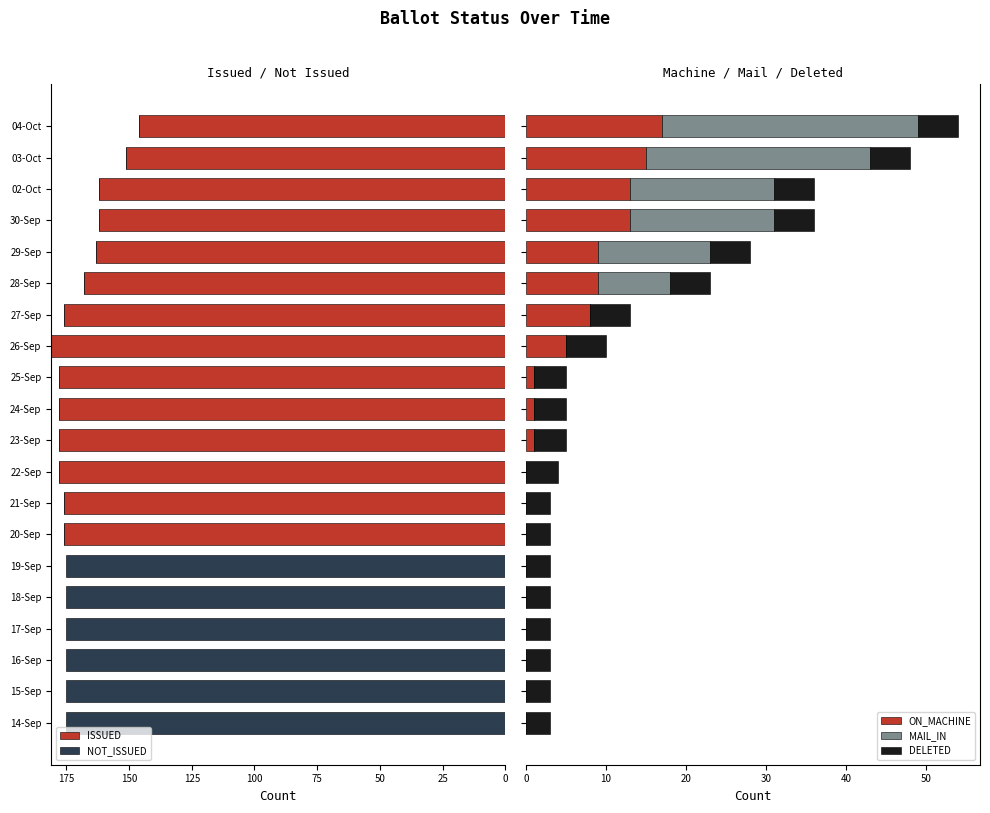

What is the difference between the second highest and minimum values in the ISSUED series?

178